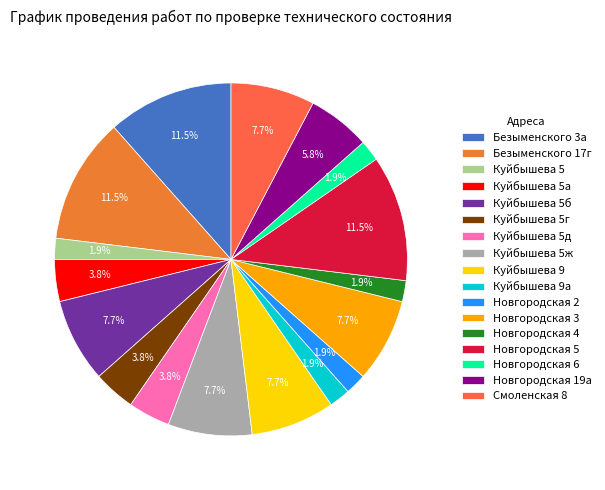

To the nearest percent, what portion does Новгородская 2 represent?

2%